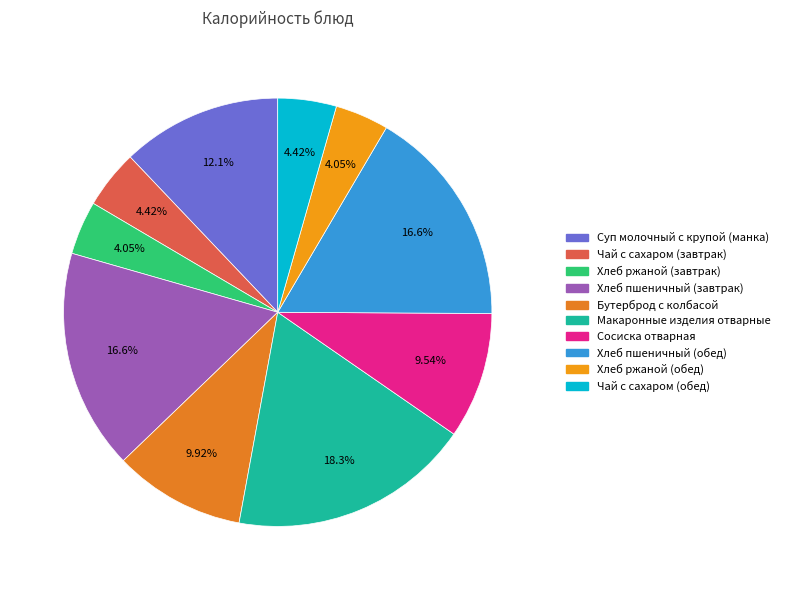

What portion of the pie excludes Бутерброд с колбасой?

90.1%